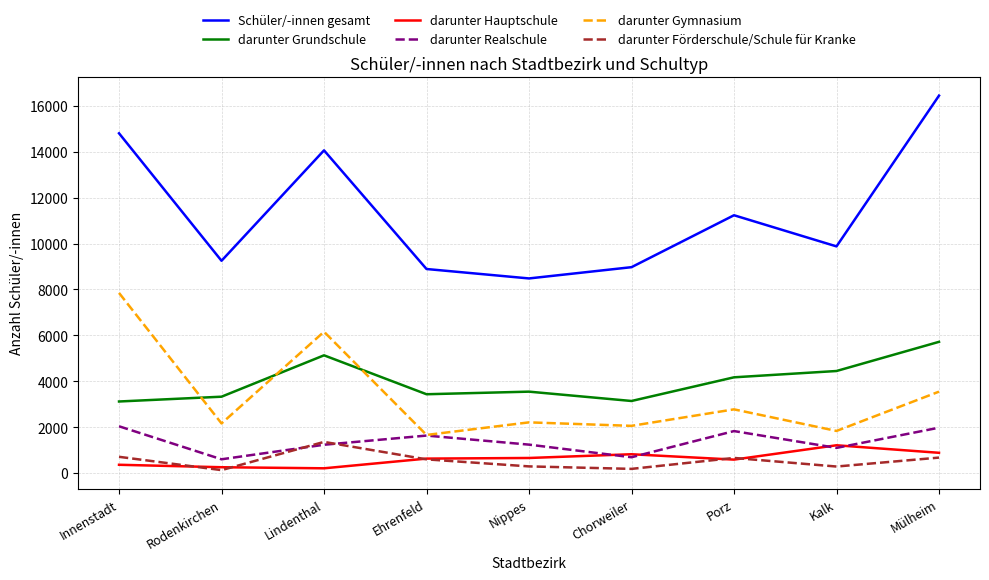

Which series has the largest total across all categories?

Schüler/-innen gesamt